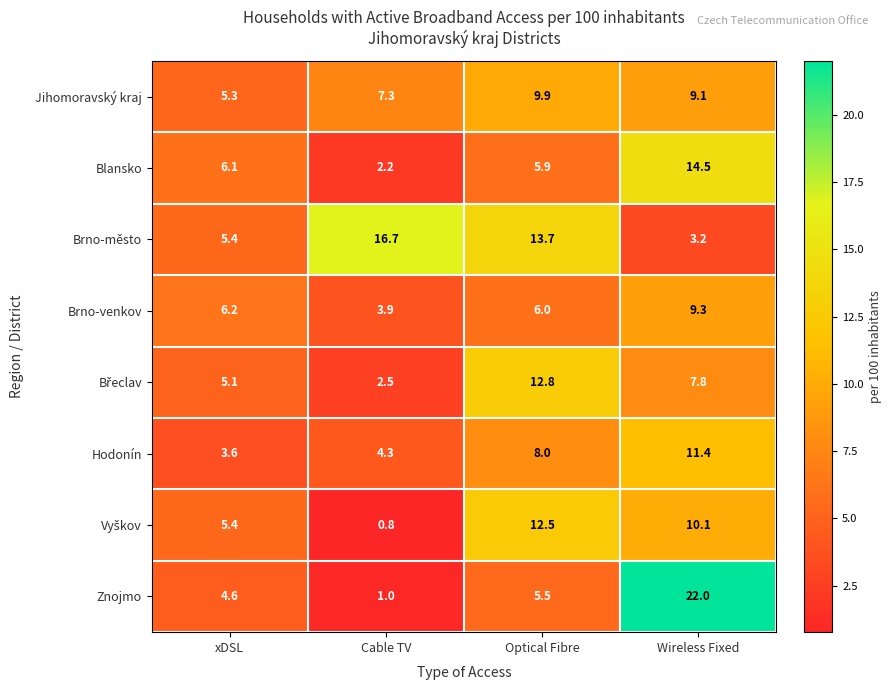

True or false: Jihomoravský kraj has a value of 16.5 at Optical Fibre.

False